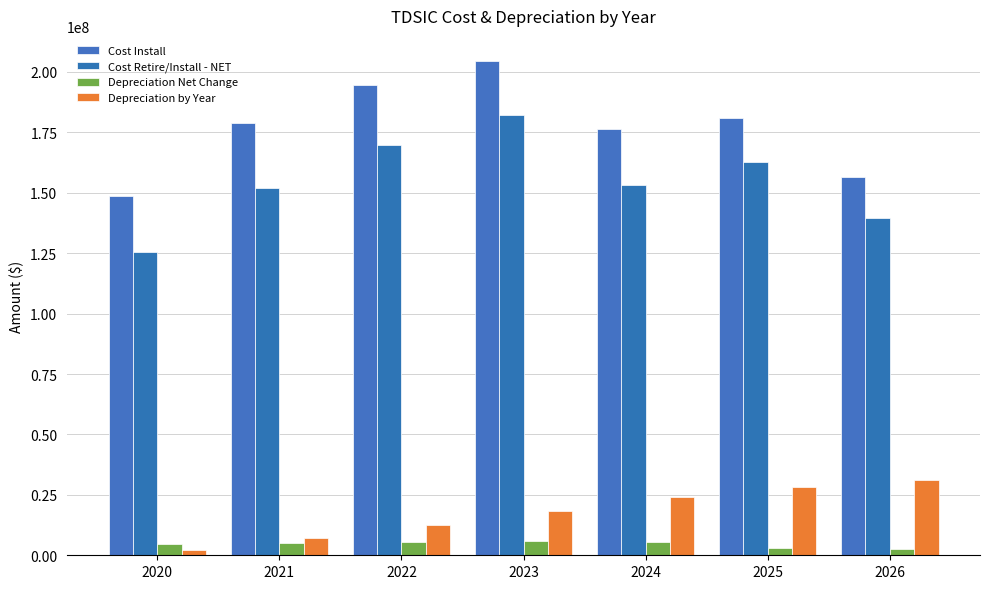

What is the smallest value displayed?

2328032.0